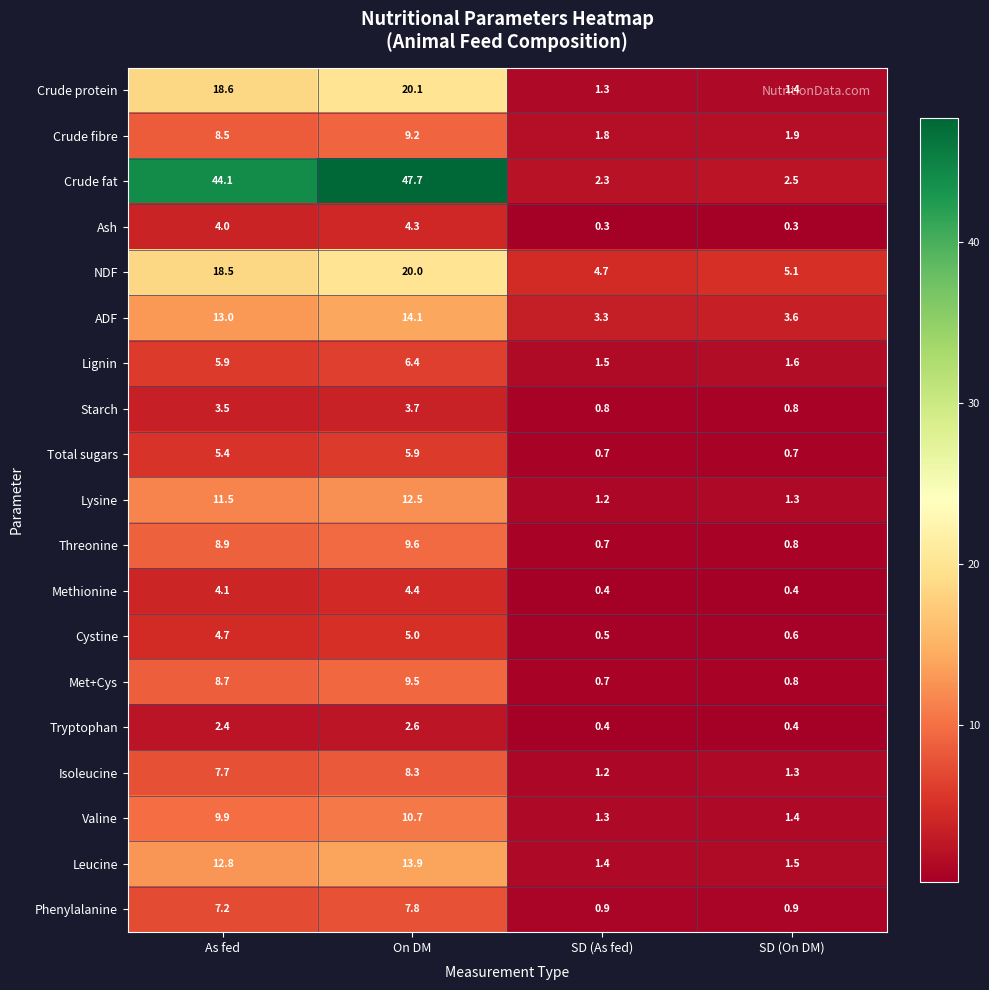

Which series has the widest spread of values?

Crude fat